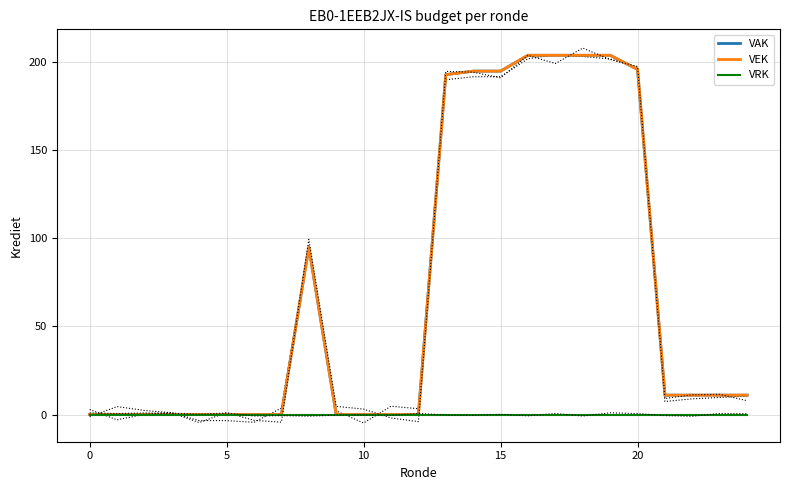

At which category is the sum across all series the highest?

16